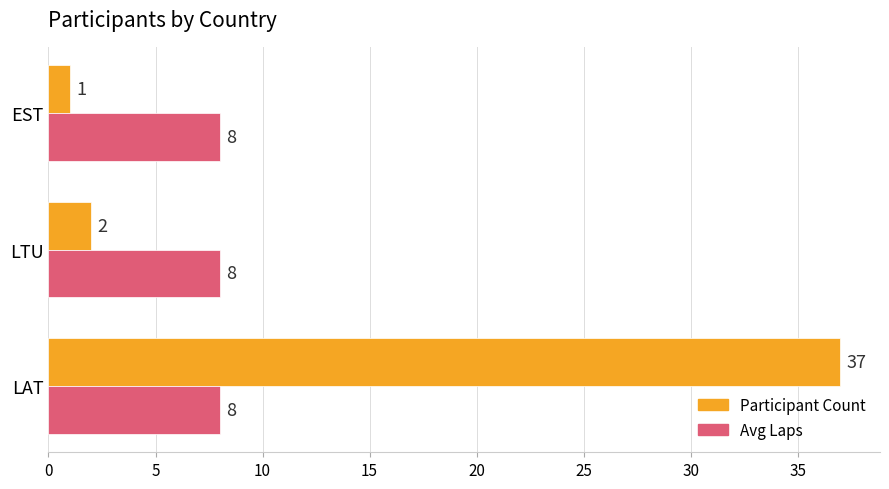

What is the difference between the highest and lowest values at LAT?

29